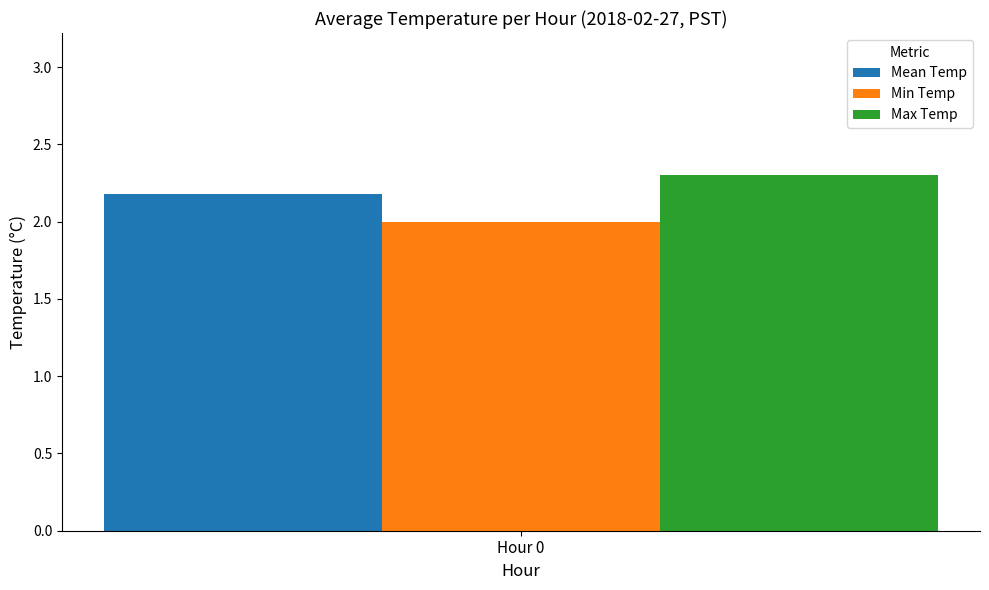

List the labels in order of Max Temp value, smallest first.

Hour 0